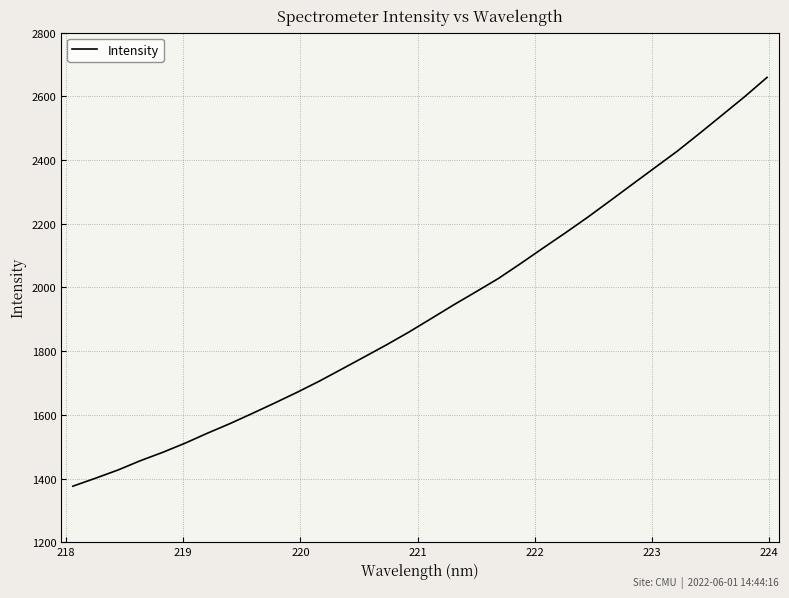

What is the maximum value shown in the chart?

2659.0